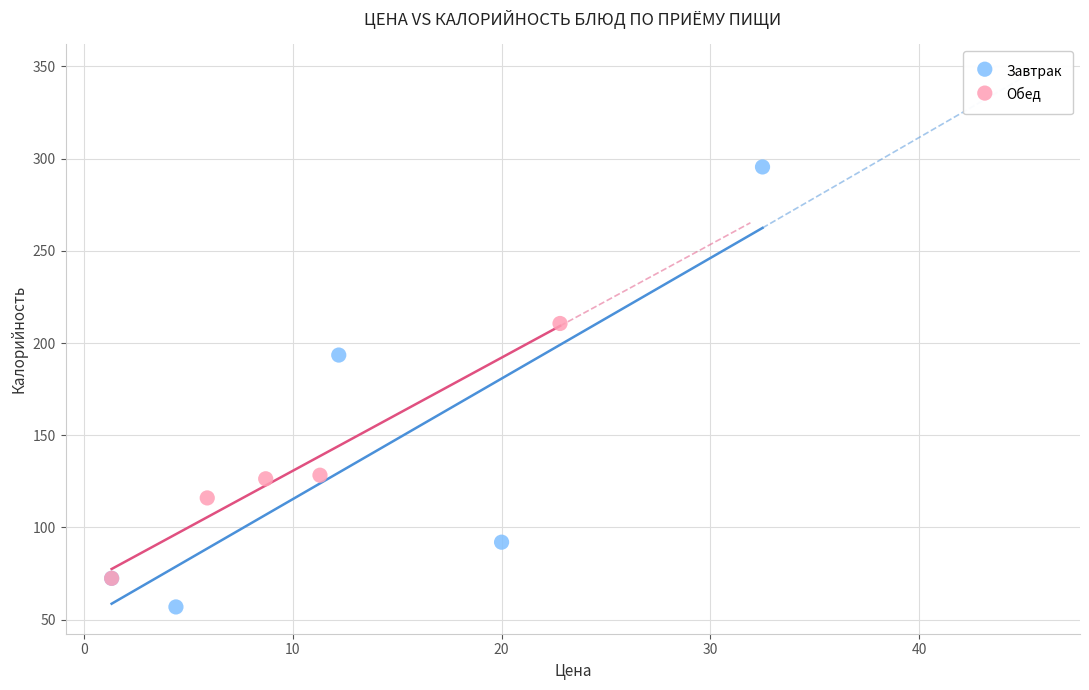

Which series has the widest spread of Y values?

Завтрак